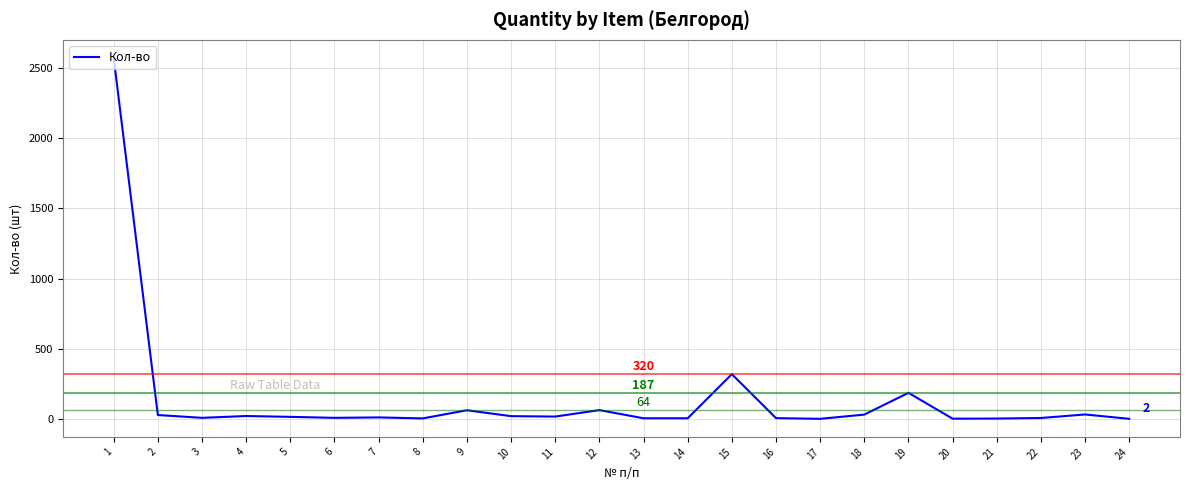

Read the value at 1.

2570